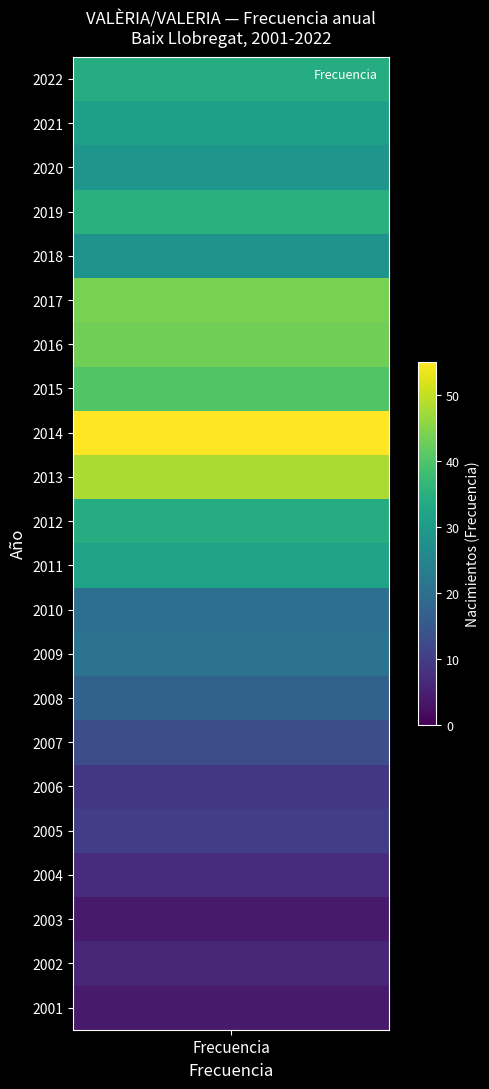

What value does the data have at 2011, to the nearest 5?

30